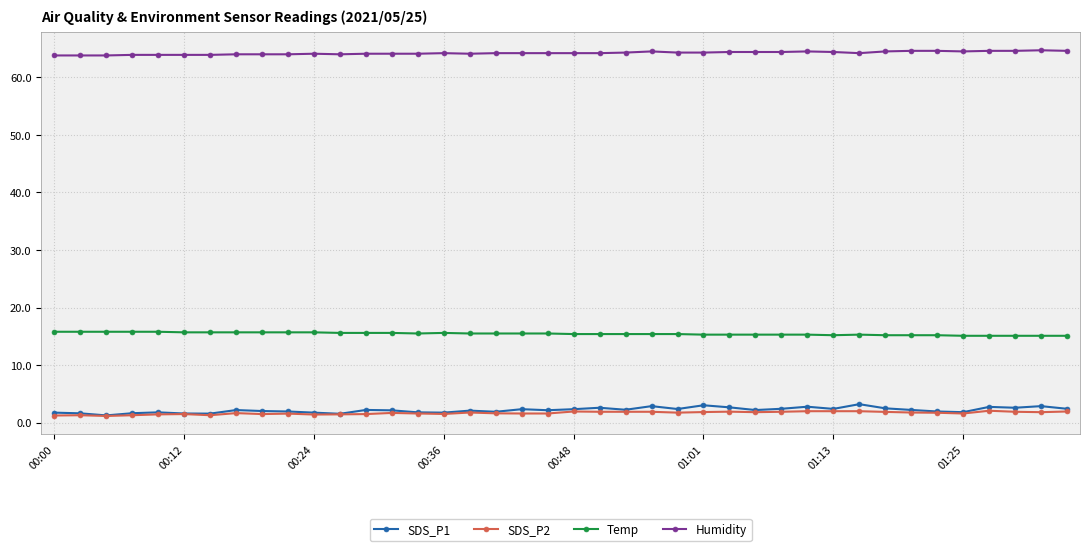

Count the number of categories in the chart.

40